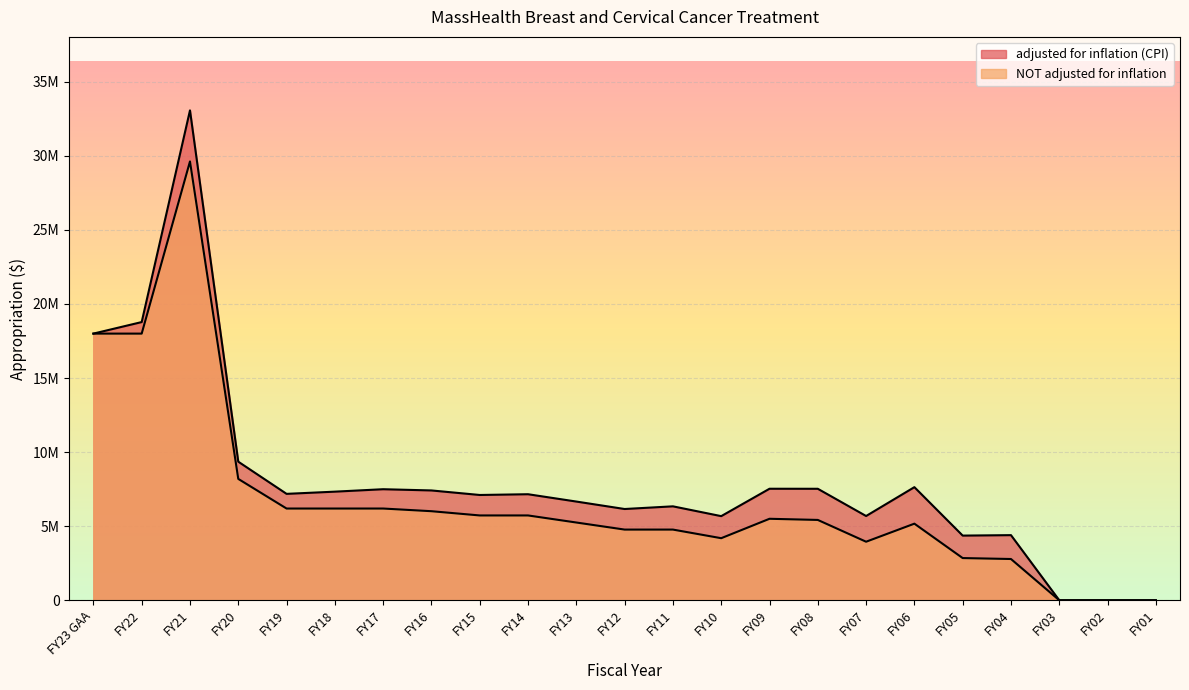

What is the label of the 14th point from the right?

FY14